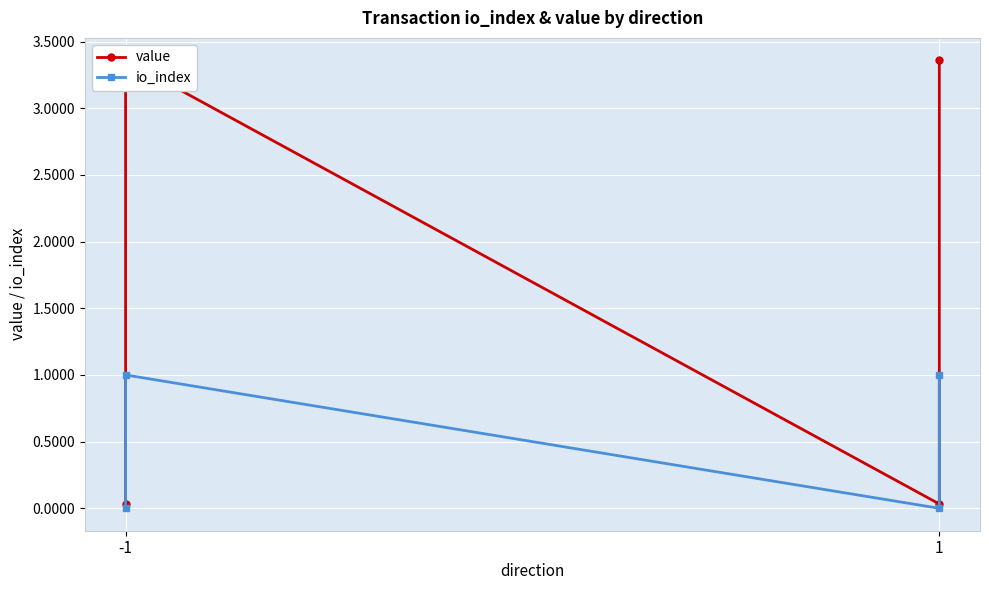

What is the greatest value displayed?

3.4